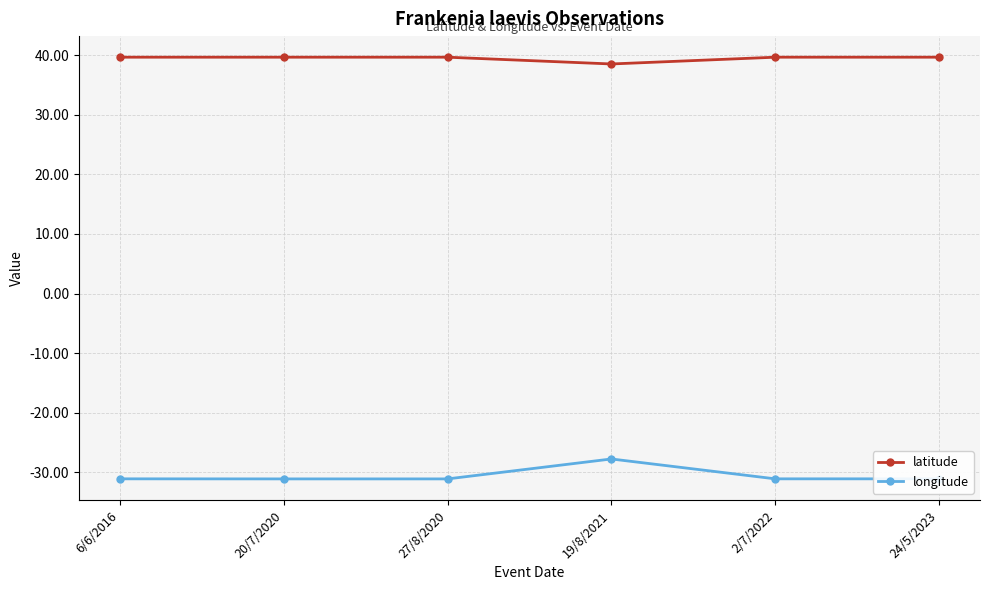

Reading right to left, extract all data points from this chart.

latitude: 39.7	39.7	38.5	39.7	39.7	39.7
longitude: -31.1	-31.1	-27.8	-31.1	-31.1	-31.1